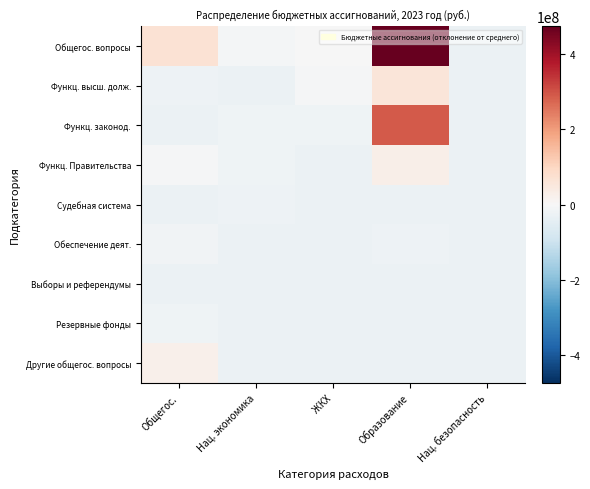

How many data points does each series have?

5